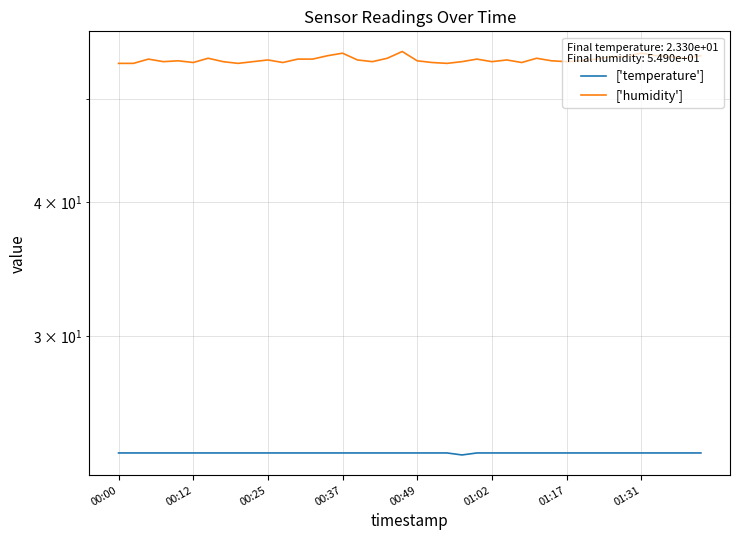

True or false: ['humidity'] and ['temperature'] intersect in this chart.

False